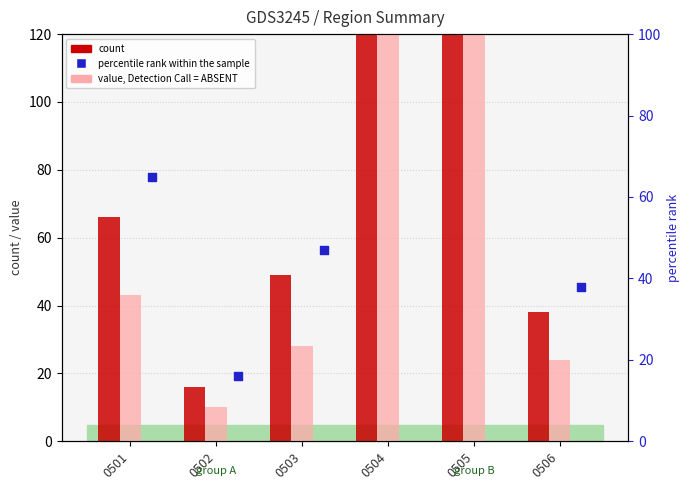

Is the value of count at 0503 greater than the value of percentile rank within the sample at 0502?

Yes